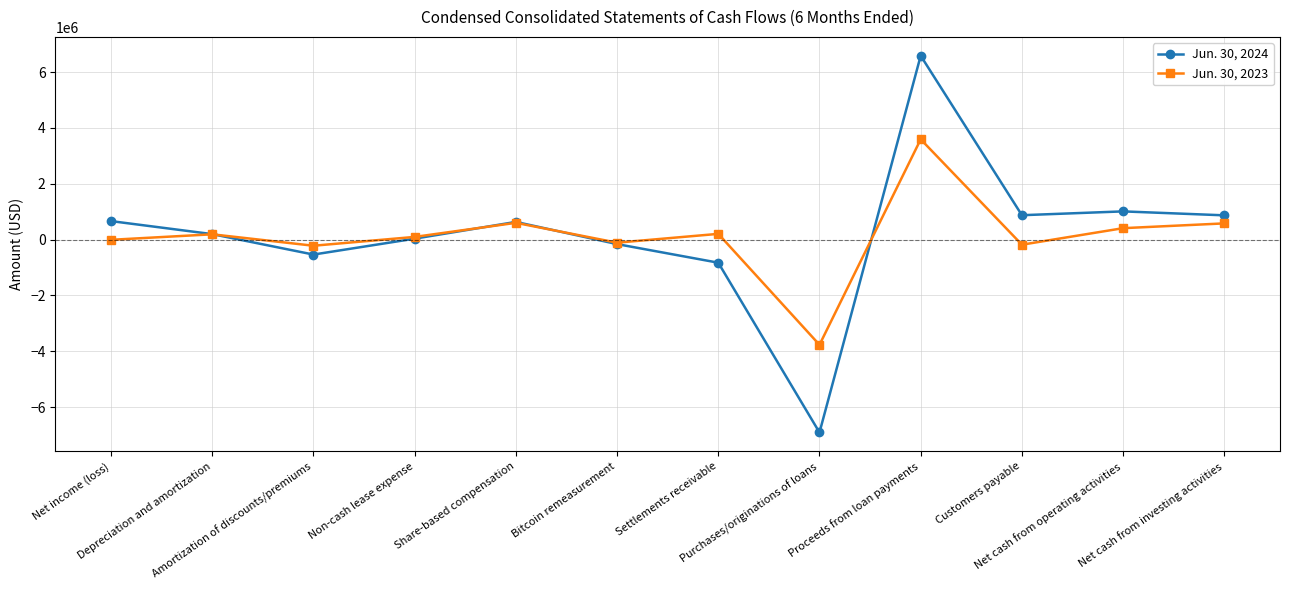

Where is the first local maximum for Jun. 30, 2023?

Depreciation and amortization